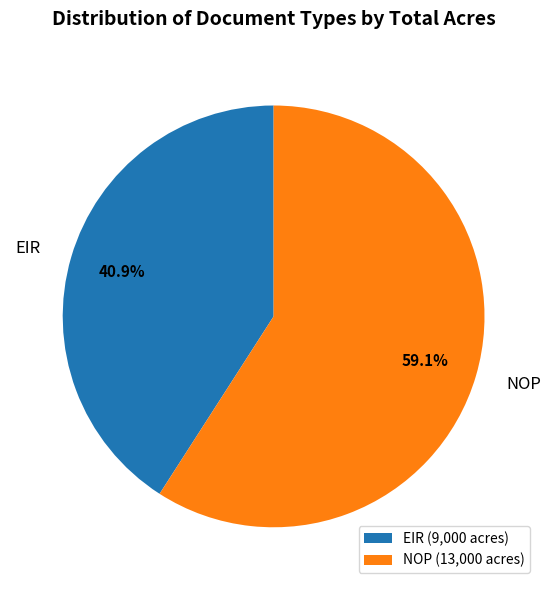

What is the ratio of the value at NOP to the value at EIR?

1.4